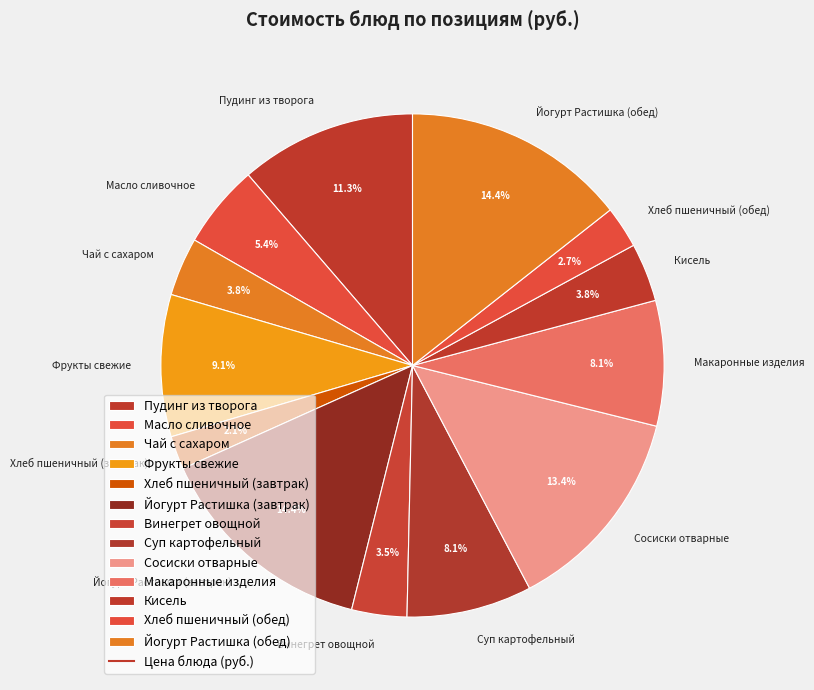

What is the total percentage of Пудинг из творога and Чай с сахаром?

15.1%